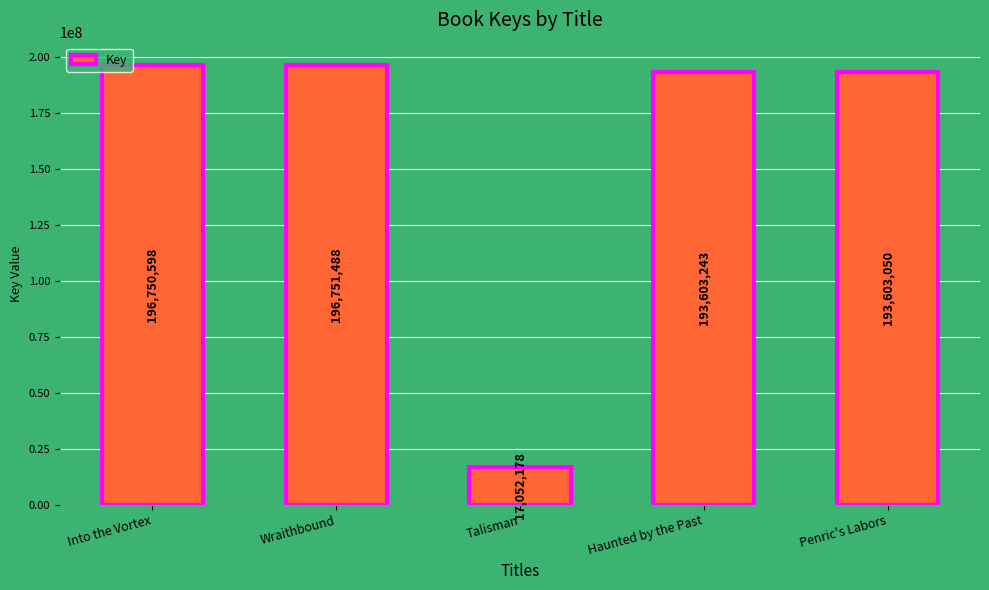

At which label is the value closest to 106901833?

Penric's Labors